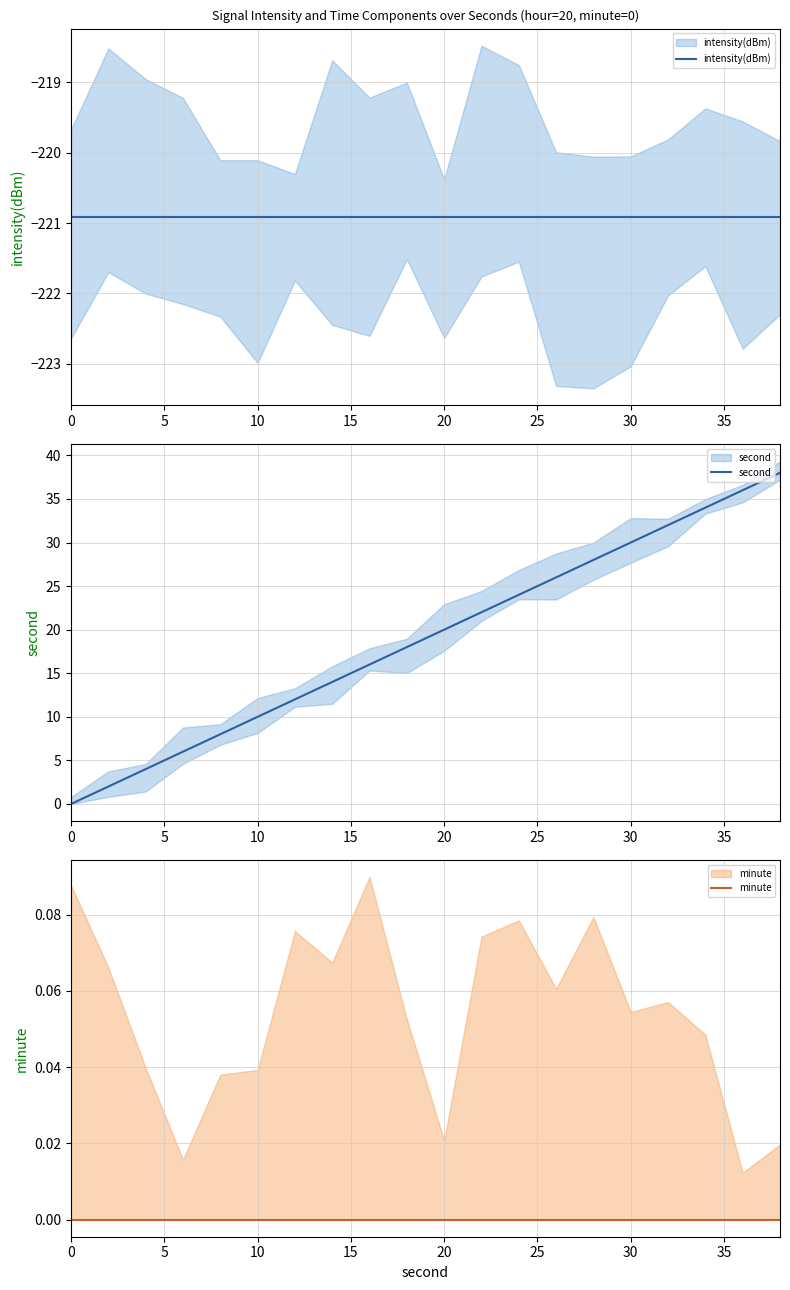

What are all the series names shown in the legend?

intensity(dBm), second, minute